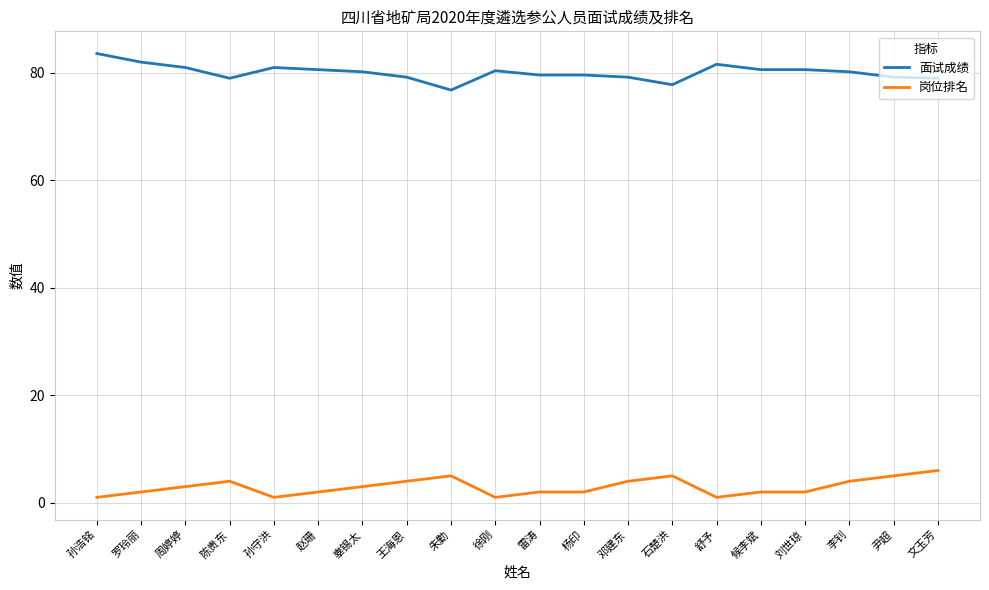

What is the average value of the 面试成绩 series?

80.1